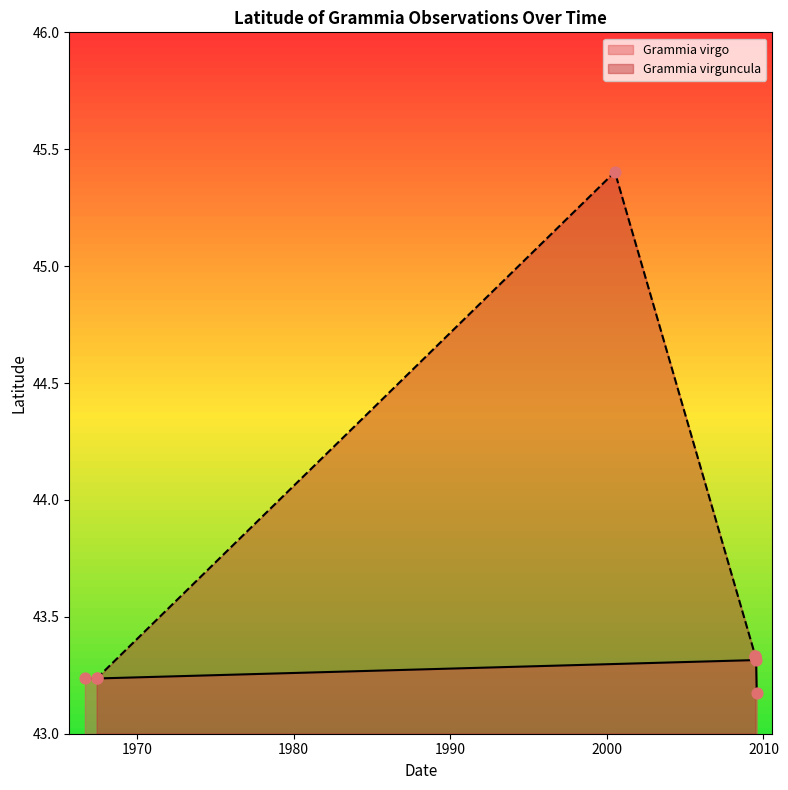

Between 1966-09-01 and 2009-06-29, which is larger?

2009-06-29